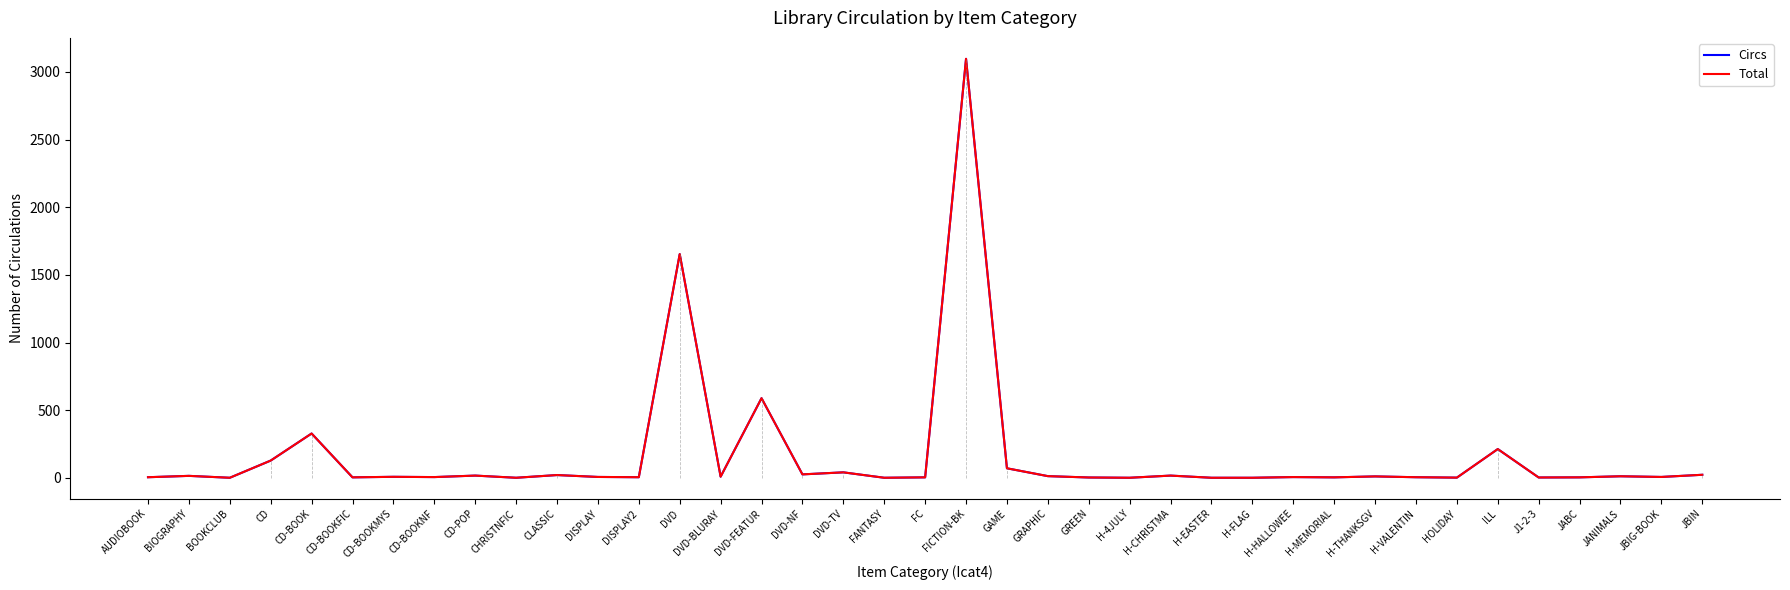

True or false: Circs and Total intersect in this chart.

False